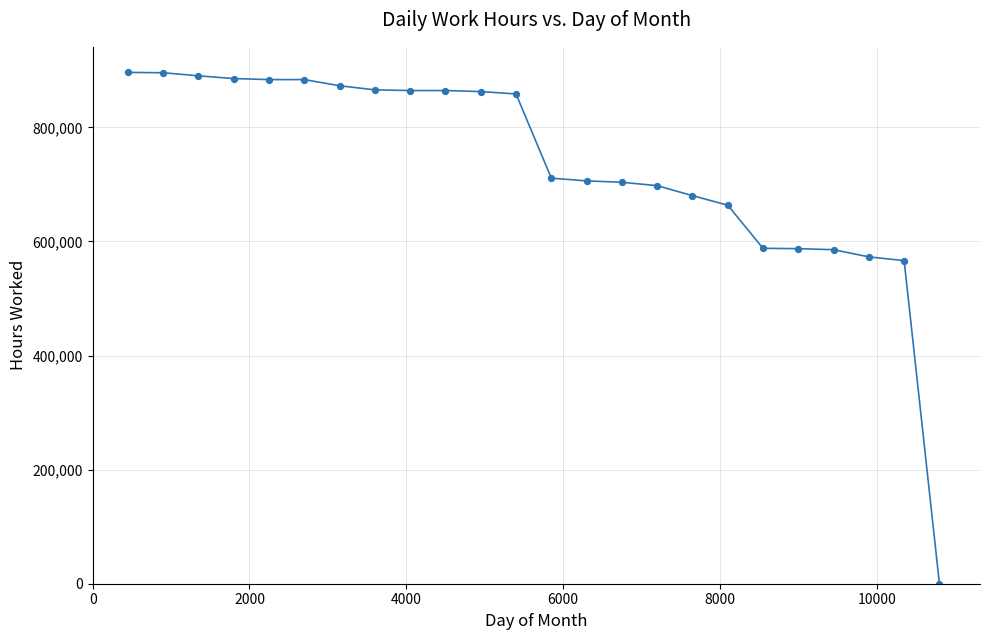

What is the range of Y values (max minus min)?

896400